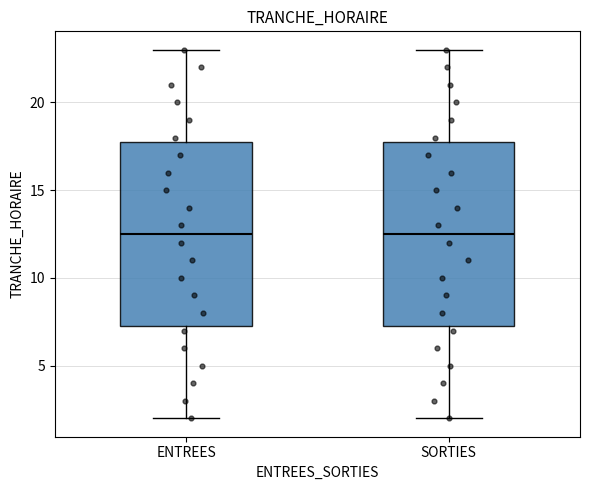

Reading left to right, transcribe this box plot: for each box, give where its median line is, the range the box spans, and where its two whiskers end, as read against the y-axis. The values are not printed on the chart, so give them approximately, as read against the axis.

ENTREES: median 12.5, box 7.5 to 18.0, whiskers 2.0 to 23.0
SORTIES: median 12.5, box 7.5 to 18.0, whiskers 2.0 to 23.0